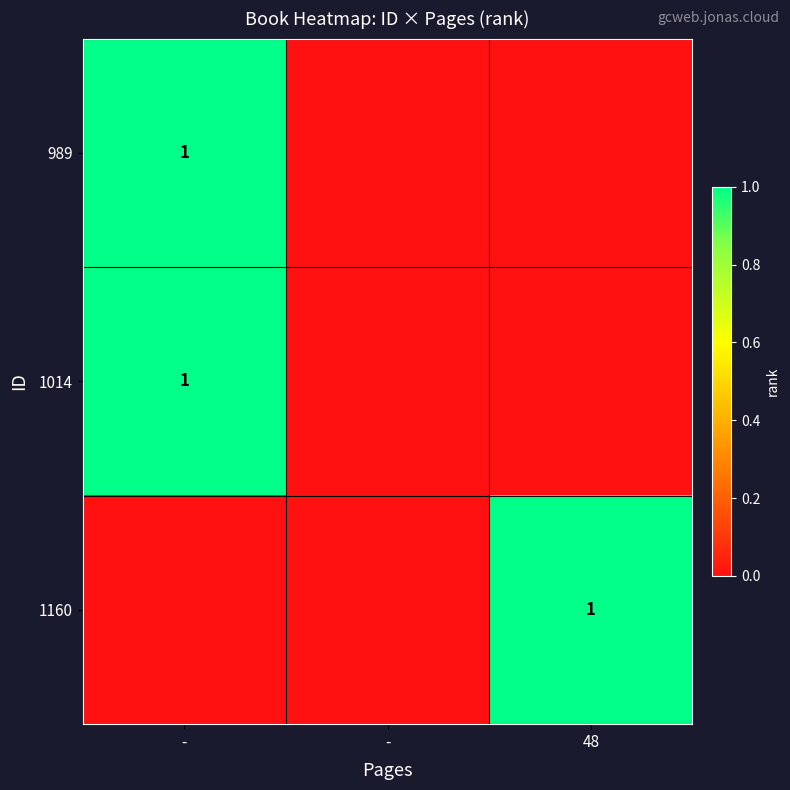

The 1160 series shows 0 at -. True or false?

False